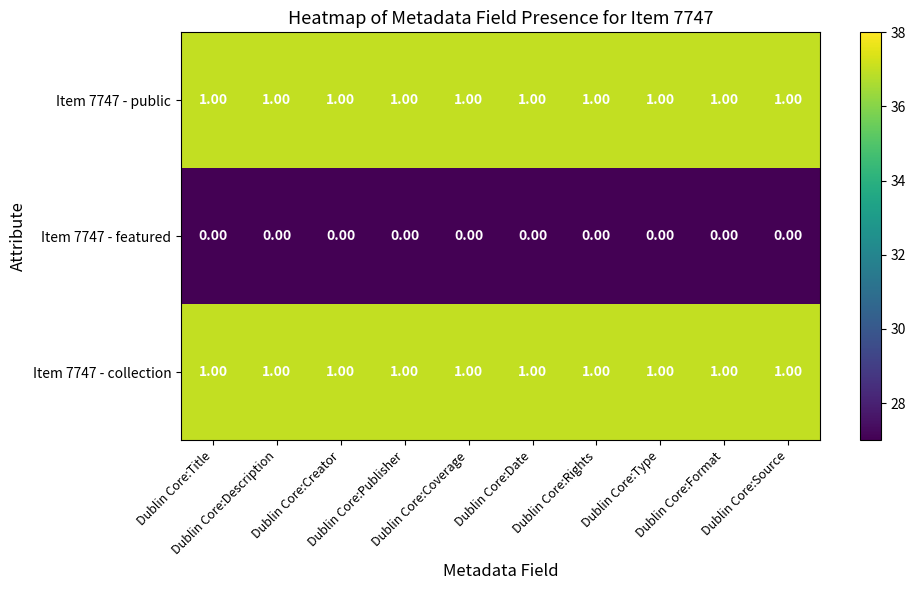

At how many categories does at least one series exceed 0?

10